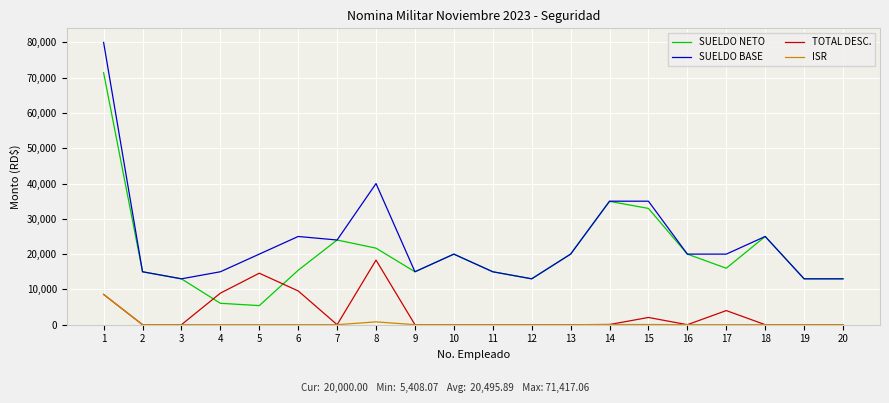

What is the difference between the maximum and minimum values in the SUELDO BASE series?

67000.0